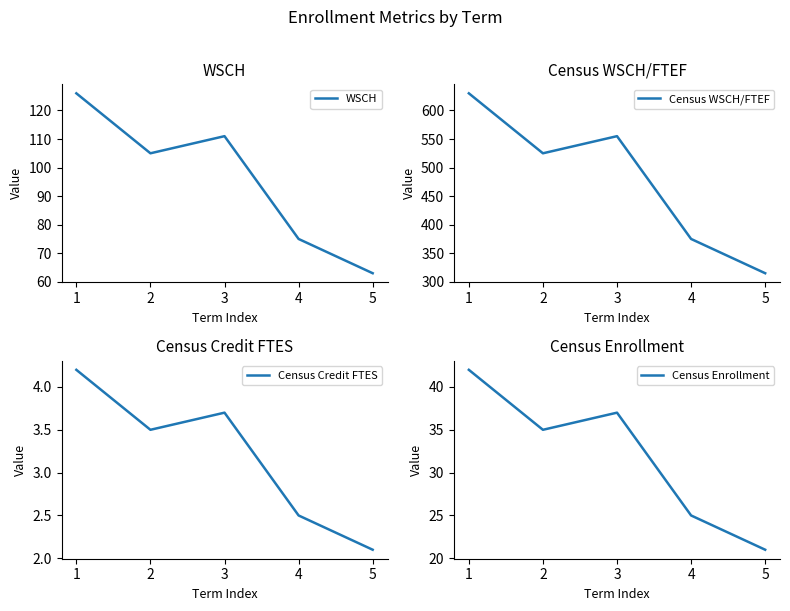

What is the sum of all Census Credit FTES values?

16.0